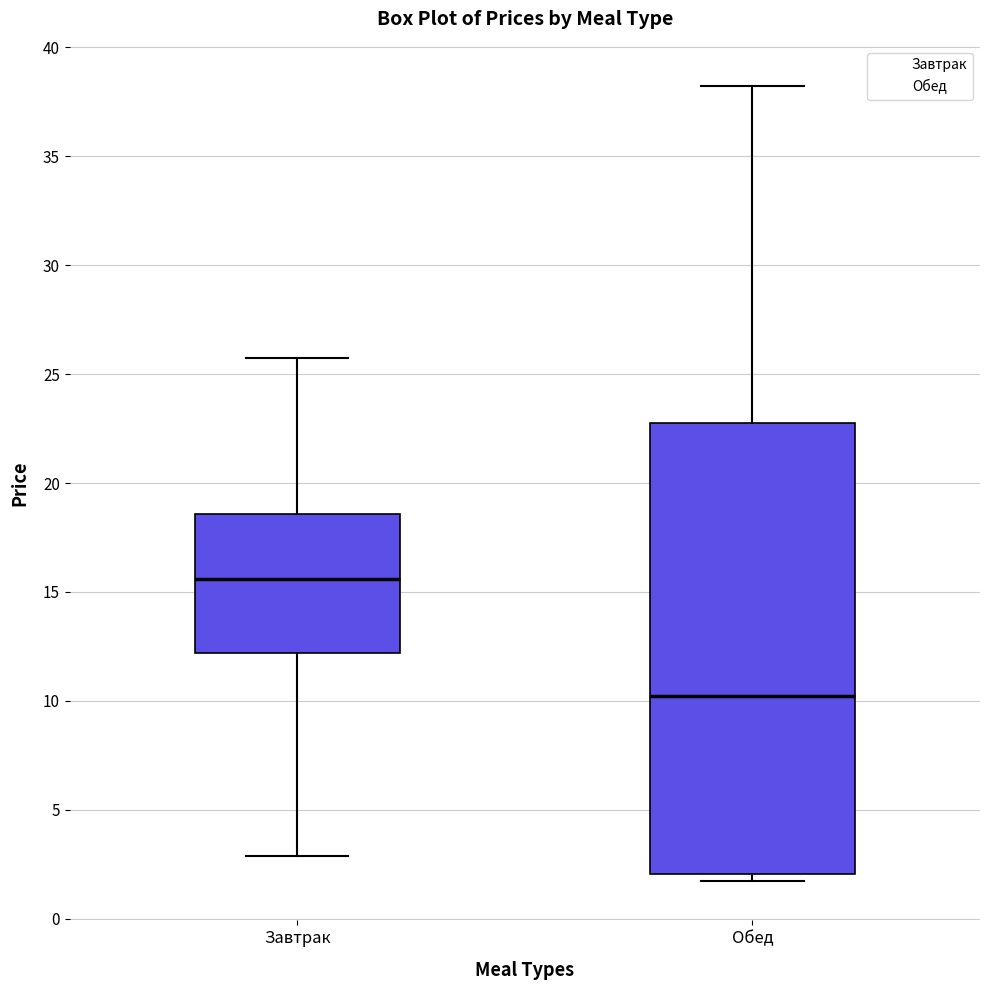

Which box is the tallest, from its lower edge to its upper edge?

Обед